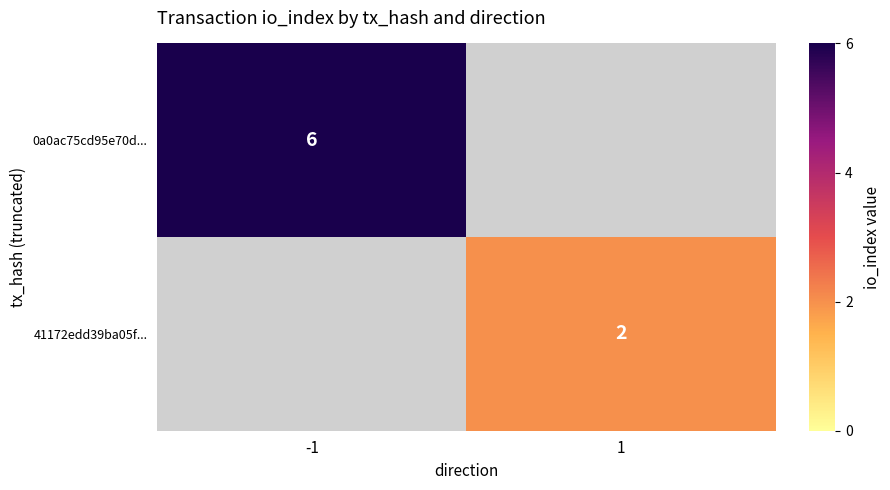

True or false: 0a0ac75cd95e70d... has a value of 9.2 at -1.

False